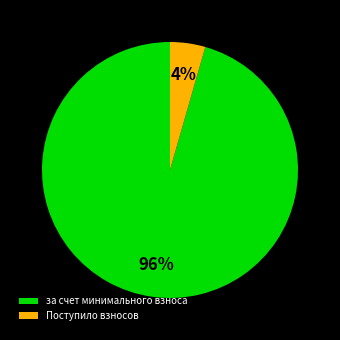

Which slice is the largest?

за счет минимального взноса